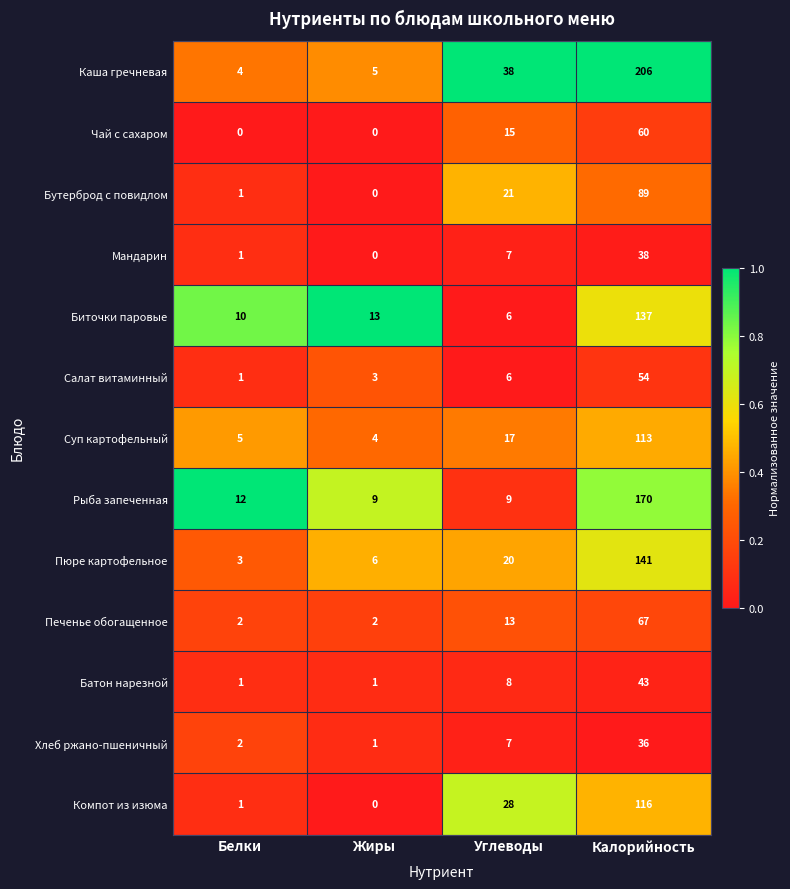

What is the greatest value displayed?

206